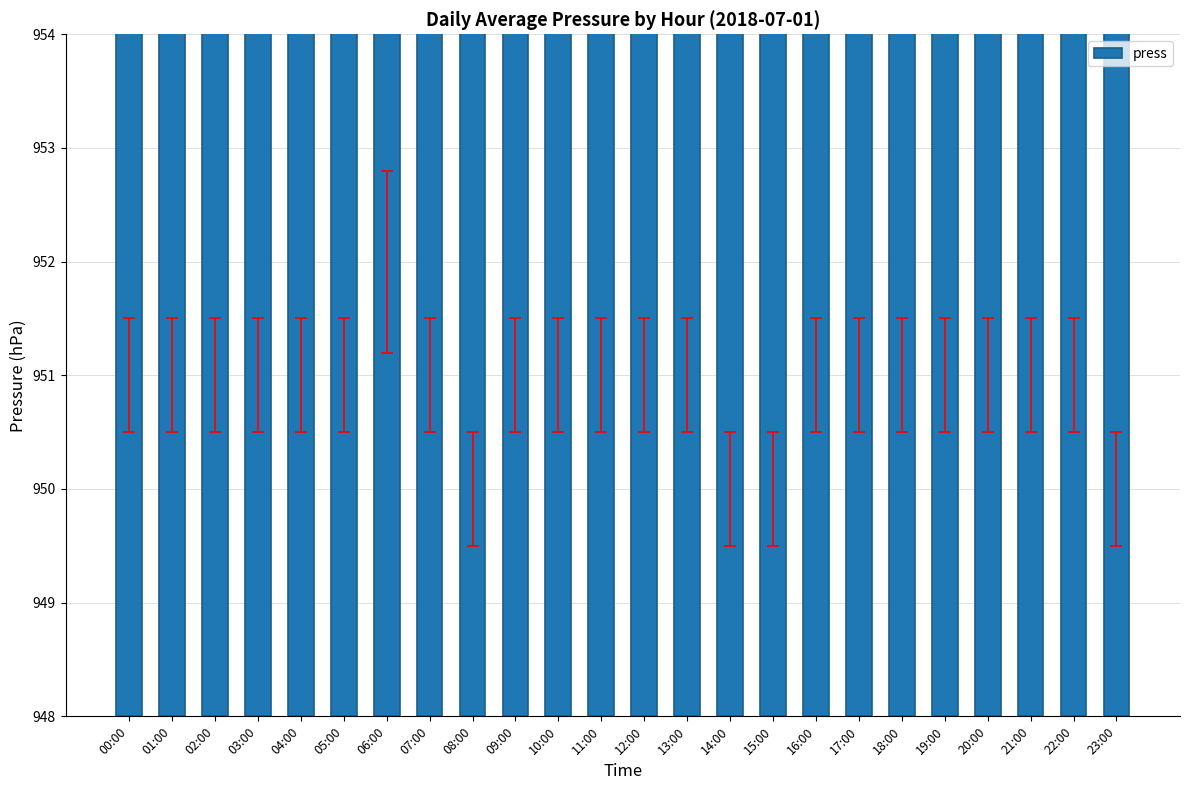

What is the label of the 22nd bar from the left?

21:00